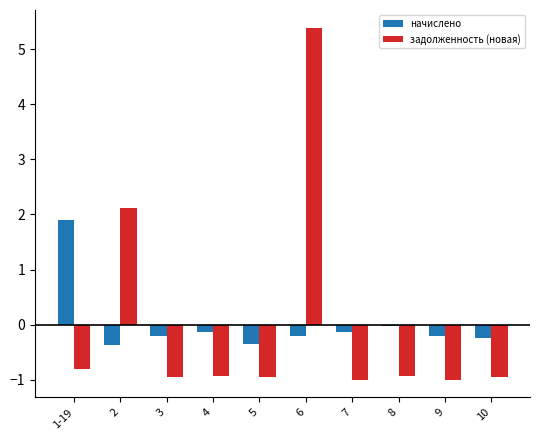

Rank the series by their maximum value, from highest to lowest.

задолженность (новая), начислено